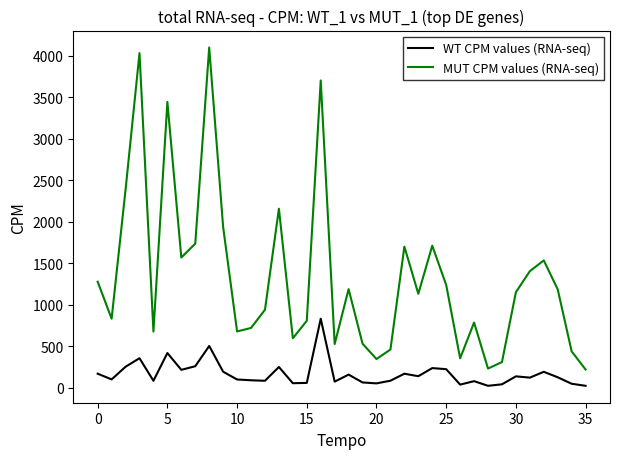

List the series in order of their overall mean, lowest first.

WT CPM values (RNA-seq), MUT CPM values (RNA-seq)